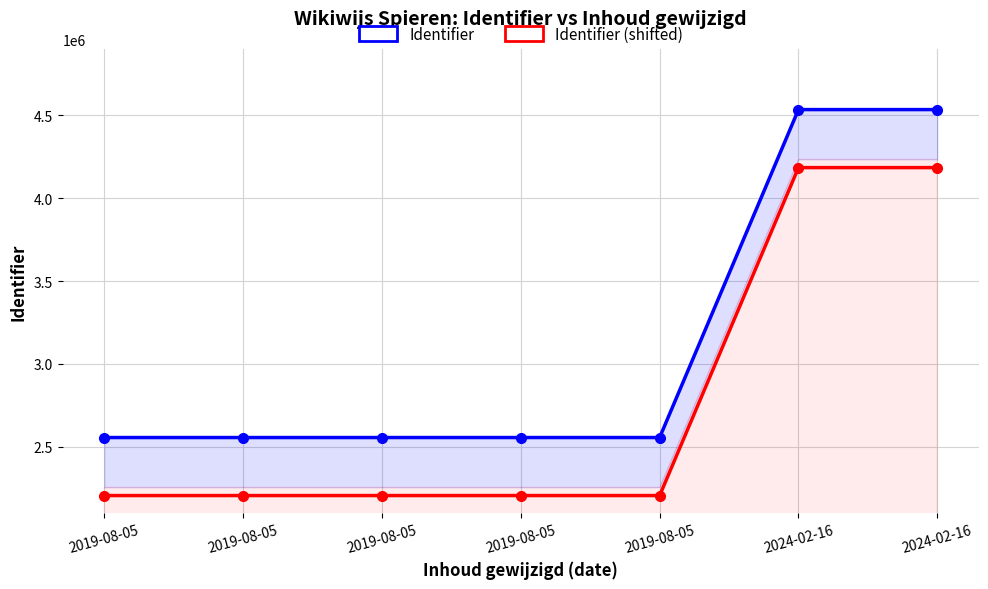

At how many categories does at least one series exceed 3207988?

2